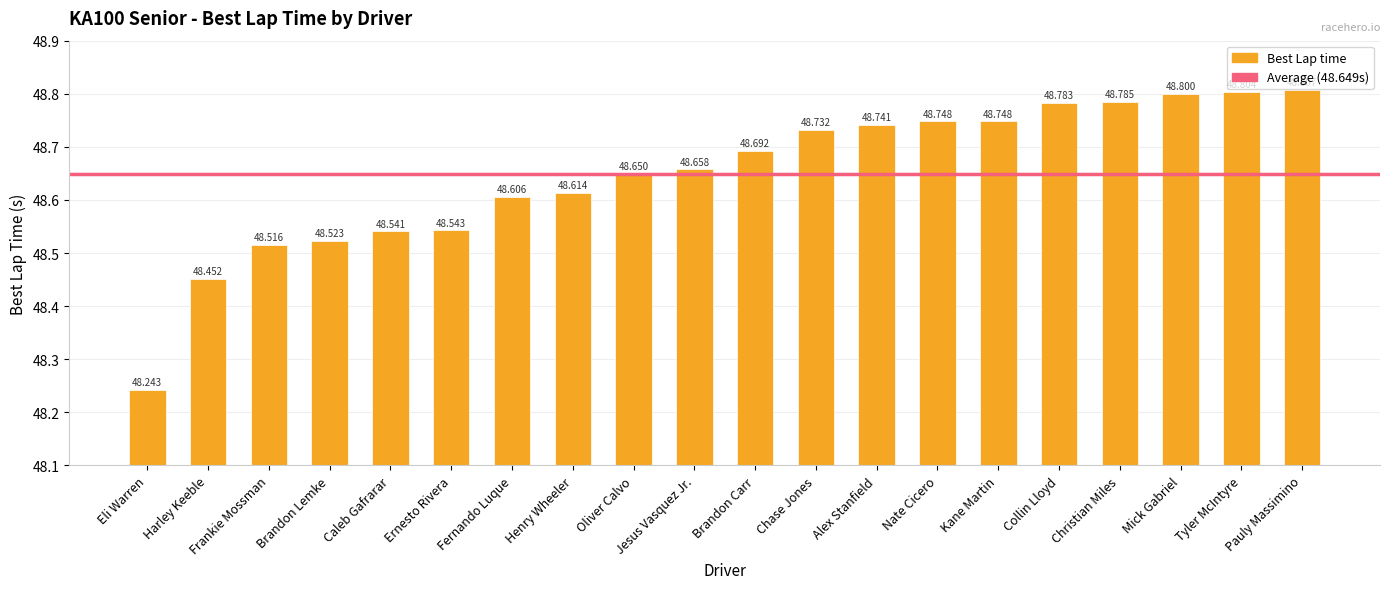

Does the chart contain stacked bars?

No